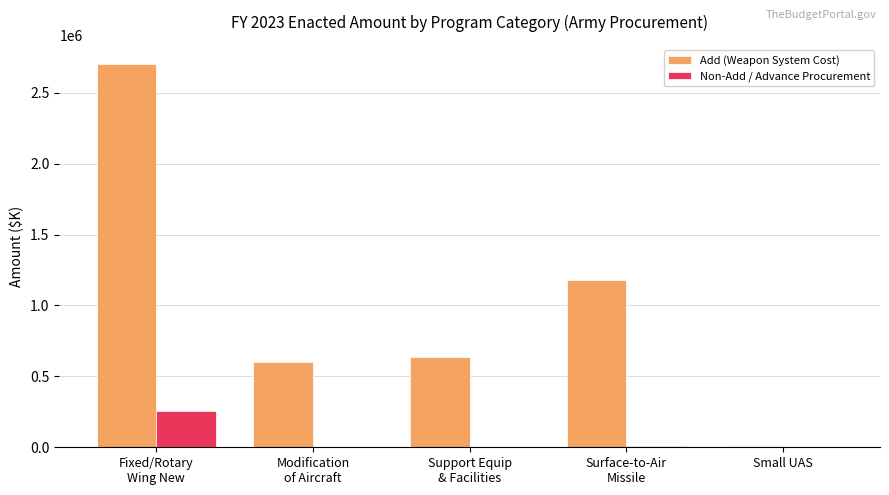

Which series has the largest total across all categories?

Add (Weapon System Cost)